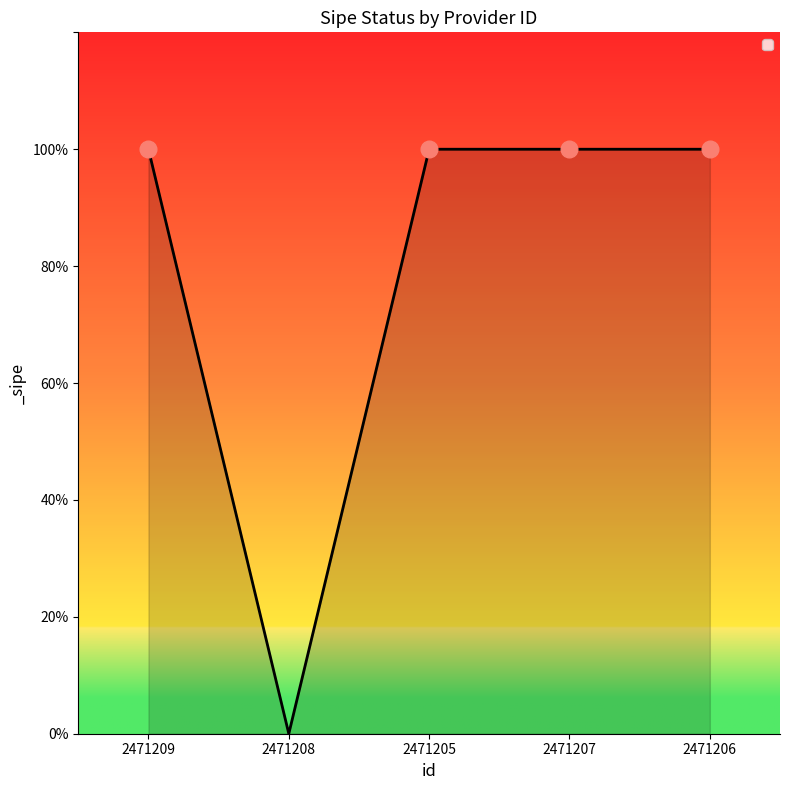

The chart shows a value of 1 at 2471205. True or false?

True